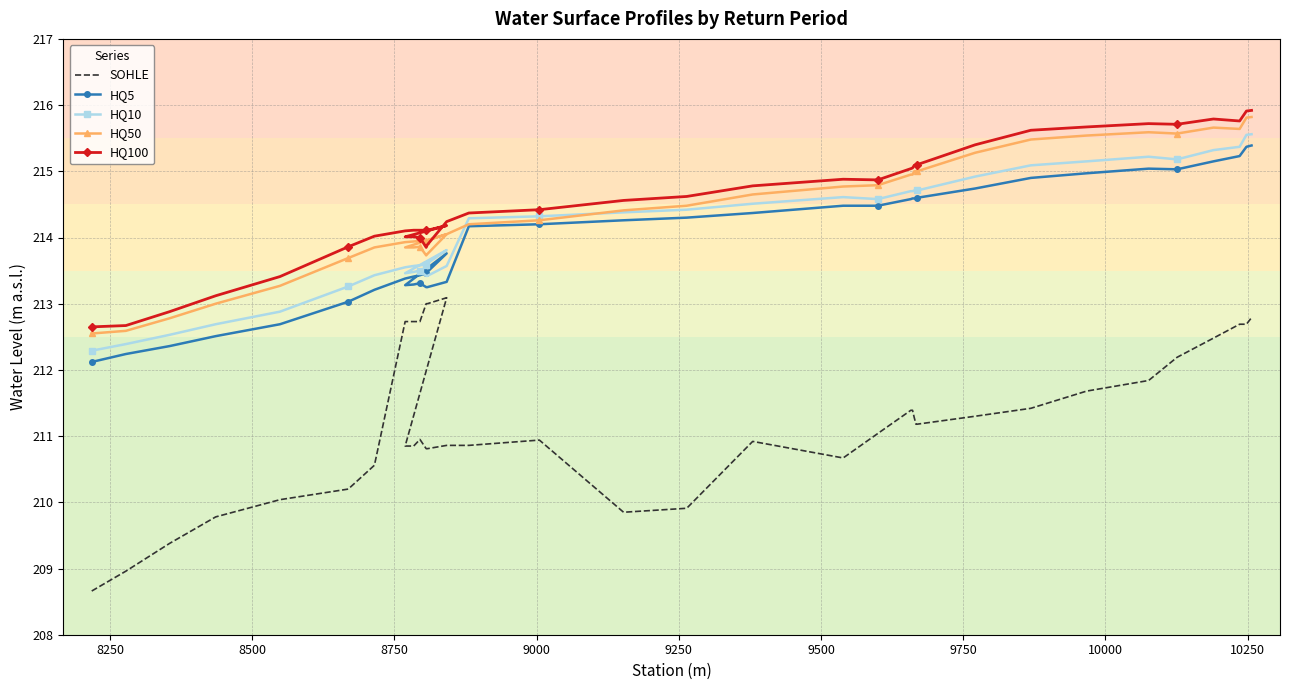

How many values in the SOHLE series exceed 211?

21